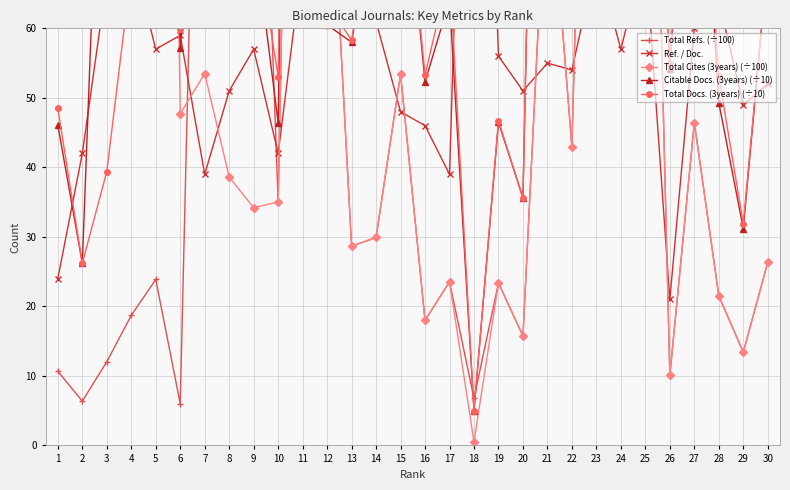

Rank the series at 6 from lowest to highest value.

Total Refs. (÷100), Total Cites (3years) (÷100), Citable Docs. (3years) (÷10), Ref. / Doc., Total Docs. (3years) (÷10)